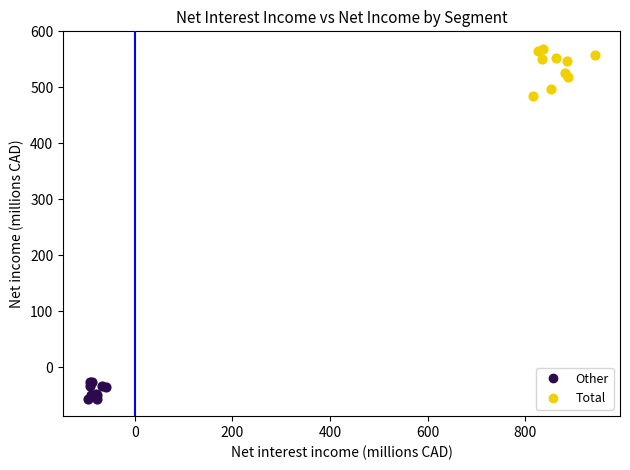

Which series reaches the maximum Y coordinate?

Total